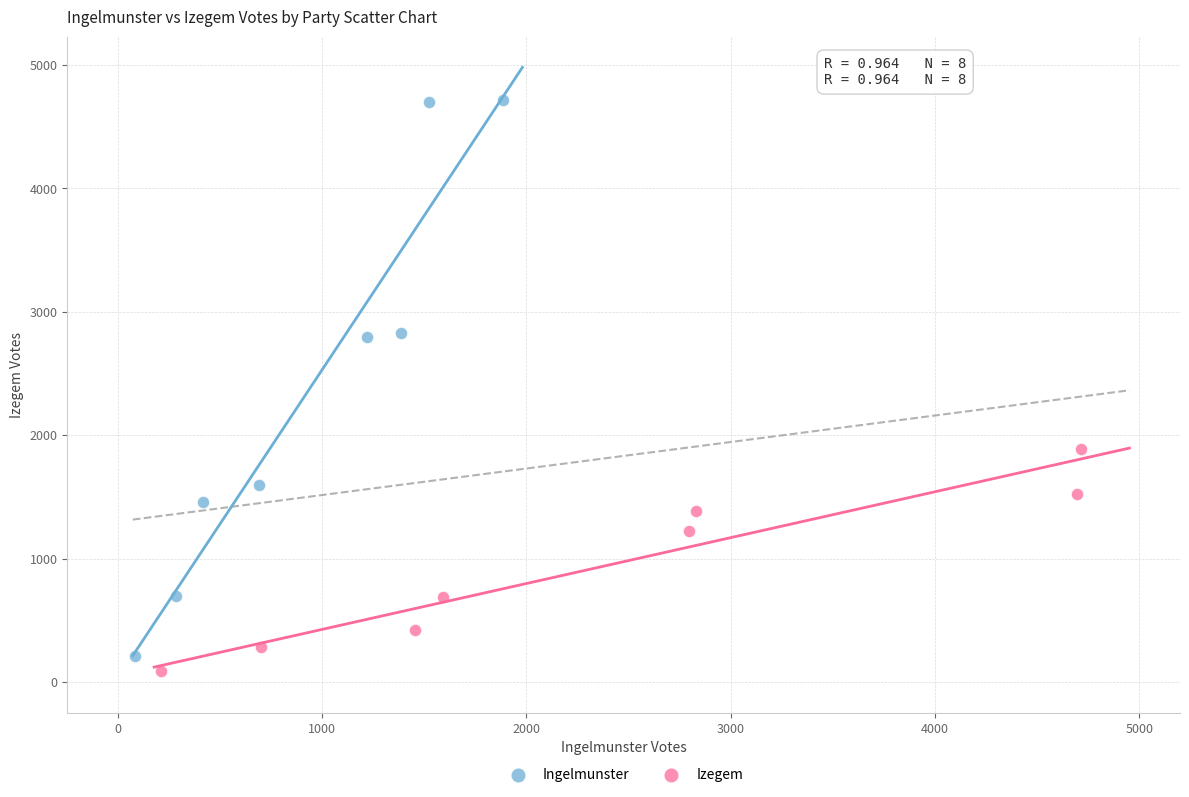

Which series contains the highest Y value?

Ingelmunster